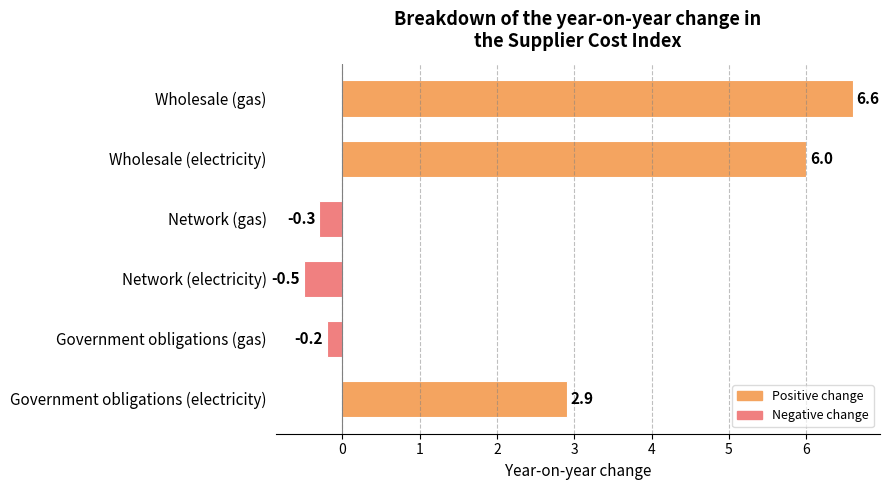

The chart shows a value of 1.9 at Government obligations (electricity). True or false?

False